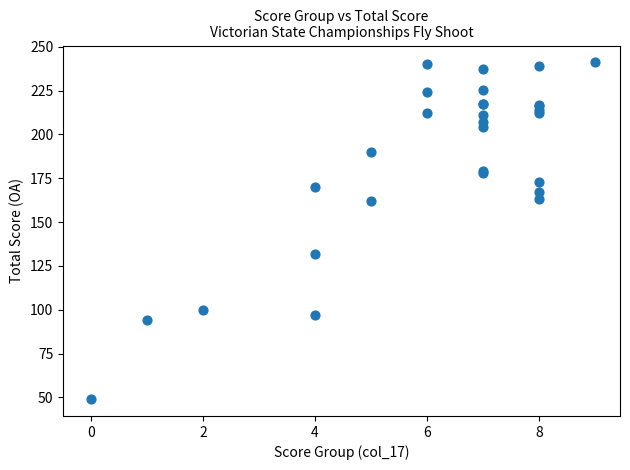

What Y value in the scatter plot is closest to 145?

132.0